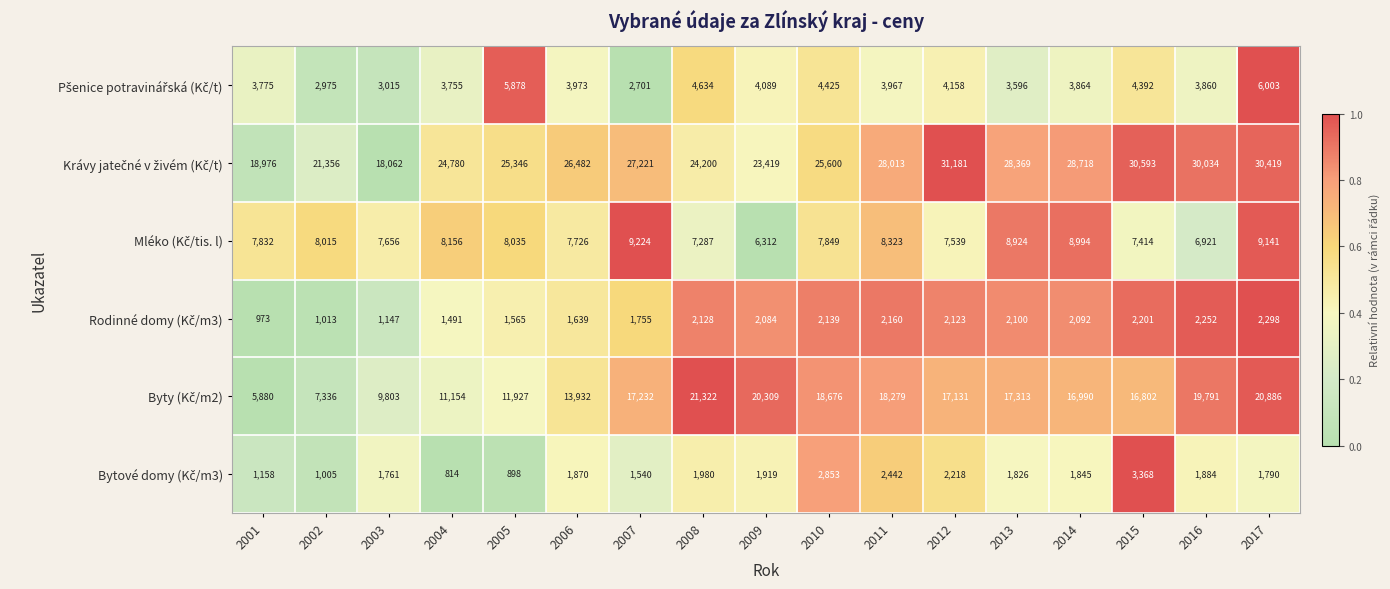

Which category has the highest value across all series?

2012